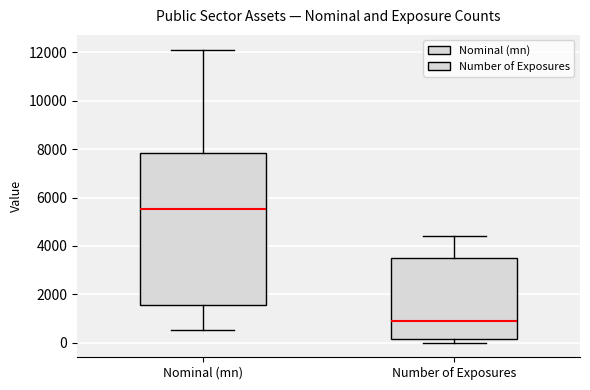

Reading left to right, transcribe this box plot: for each box, give where its median line is, the range the box spans, and where its two whiskers end, as read against the y-axis. The values are not printed on the chart, so give them approximately, as read against the axis.

Nominal (mn): median 5600, box 1600 to 7800, whiskers 600 to 12200
Number of Exposures: median 1000, box 200 to 3400, whiskers 0 to 4400